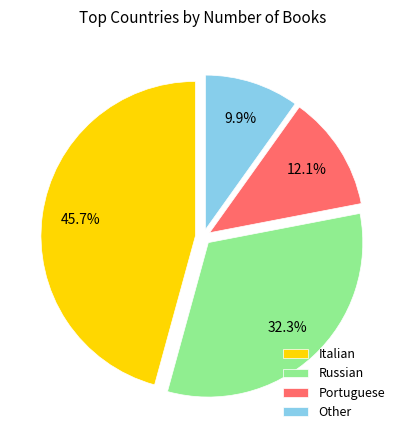

How many segments does this pie chart have?

4